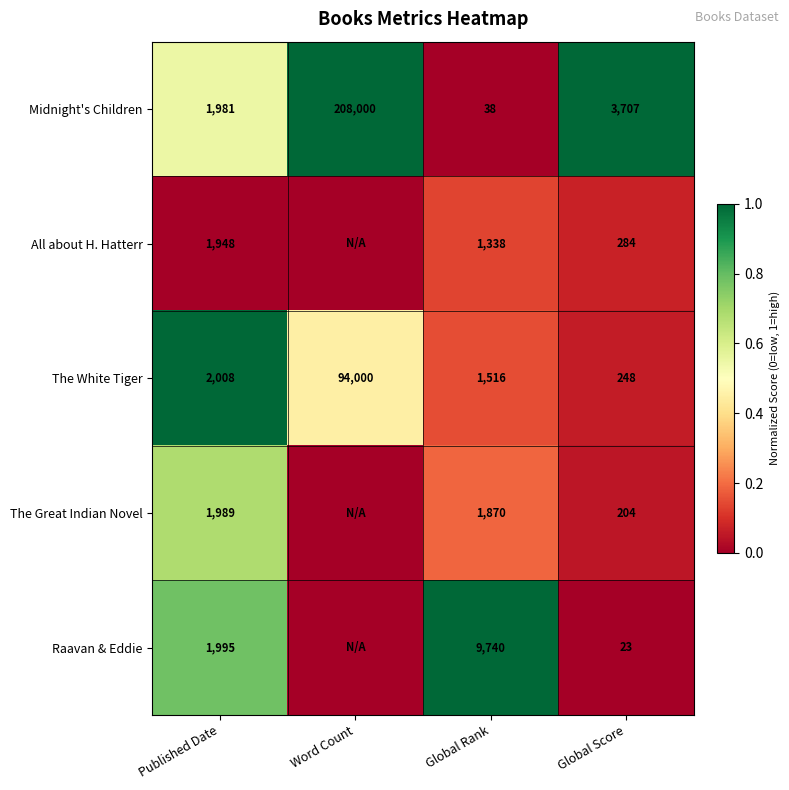

Is the value of Raavan & Eddie at Global Score greater than the value of The Great Indian Novel at Global Rank?

No